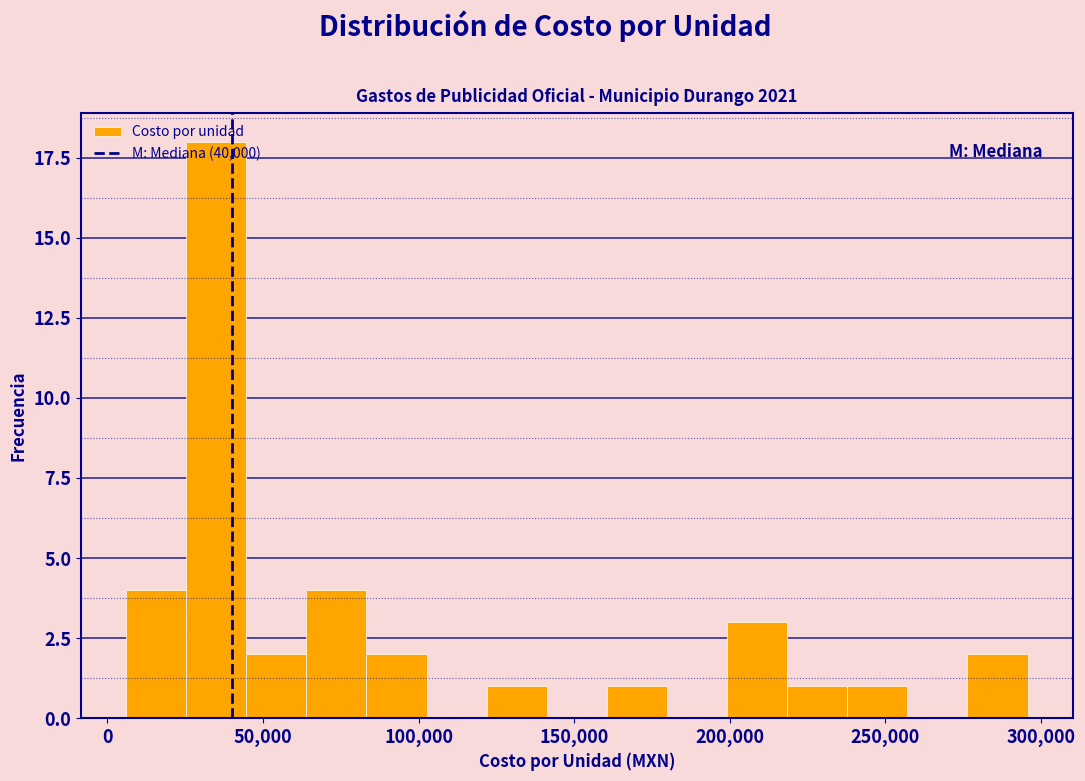

Around what value on the x-axis is the tallest bar? Give the approximate position of its centre, as read against the axis.

35000